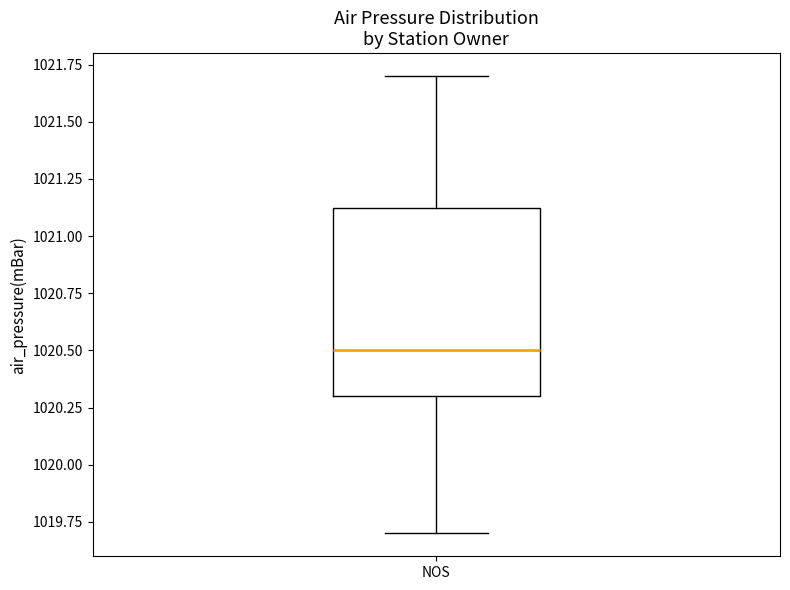

Where does the lower whisker of the box for NOS end on the y-axis? The values are not printed on the chart, so give them approximately, as read against the axis.

1019.70